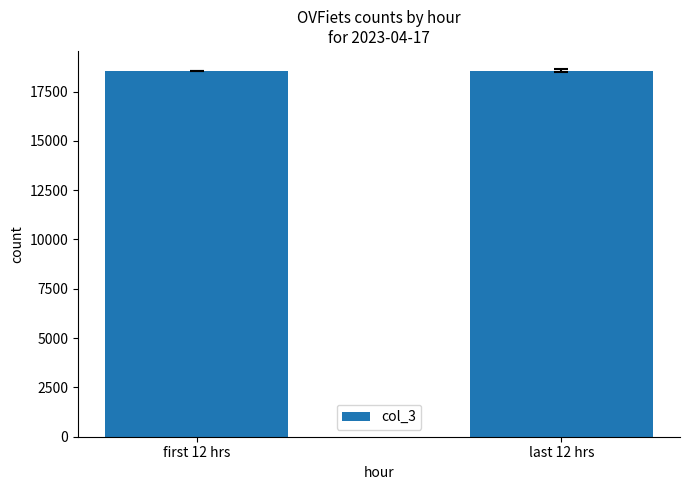

The chart shows a value of 18548.8 at last 12 hrs. True or false?

True